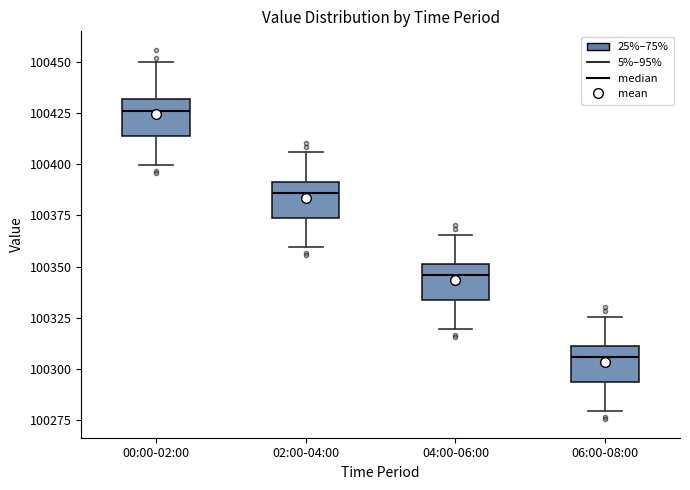

Reading left to right, transcribe this box plot: for each box, give where its median line is, the range the box spans, and where its two whiskers end, as read against the y-axis. The values are not printed on the chart, so give them approximately, as read against the axis.

00:00-02:00: median 100425, box 100415 to 100430, whiskers 100400 to 100450
02:00-04:00: median 100385, box 100375 to 100390, whiskers 100360 to 100405
04:00-06:00: median 100345, box 100335 to 100350, whiskers 100320 to 100365
06:00-08:00: median 100305, box 100295 to 100310, whiskers 100280 to 100325